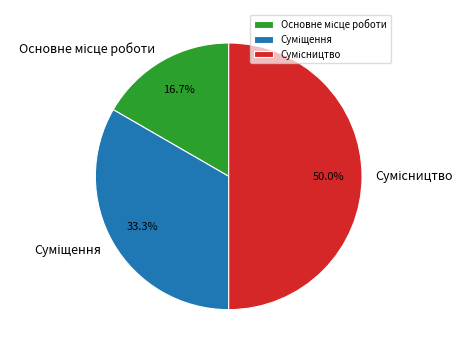

What is the change in value from Основне місце роботи to Сумісництво?

+2